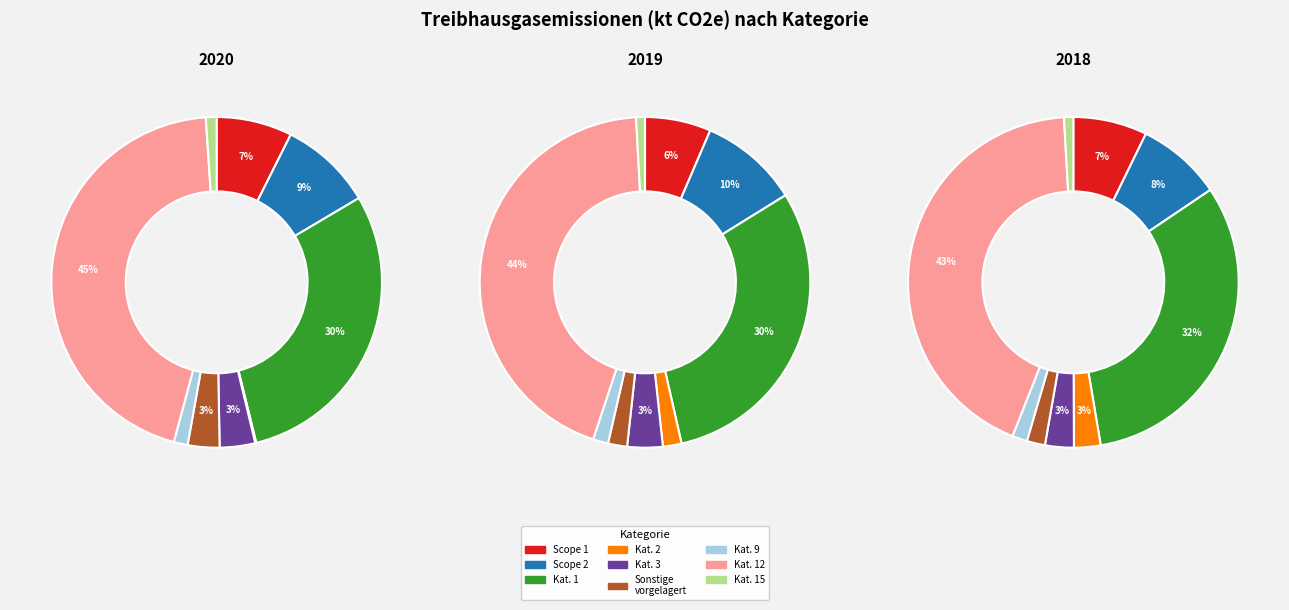

To the nearest percent, what is the average slice percentage?

11%